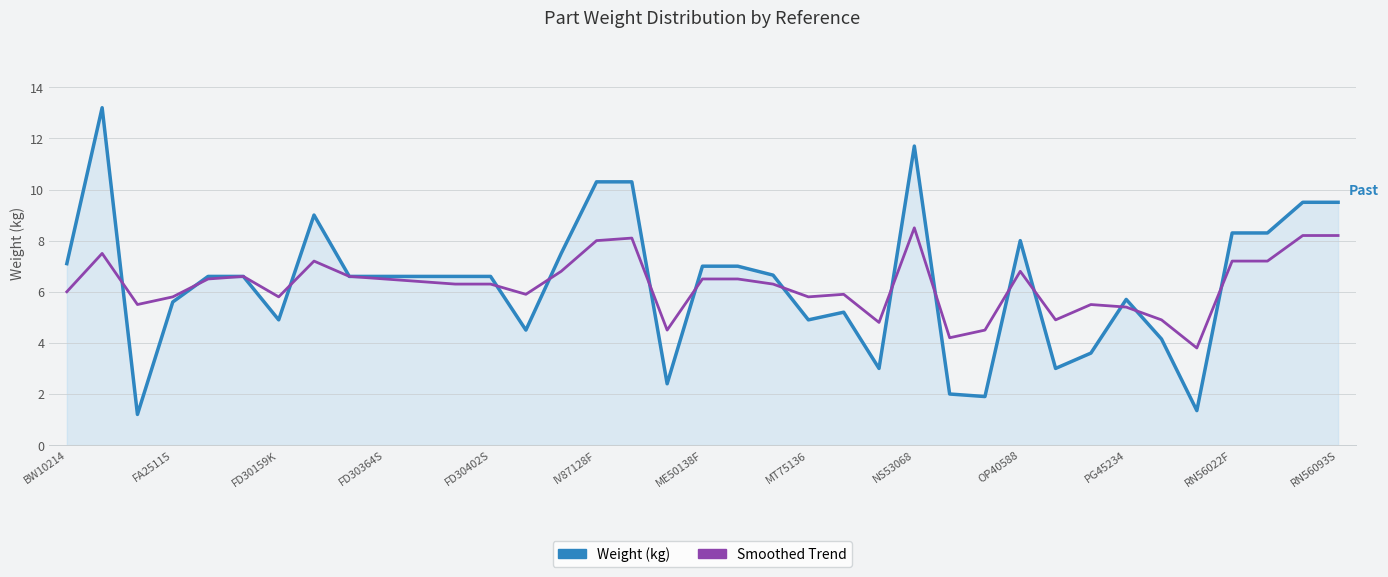

List the series in order of their peak value, lowest first.

Smoothed Trend, Weight (kg)